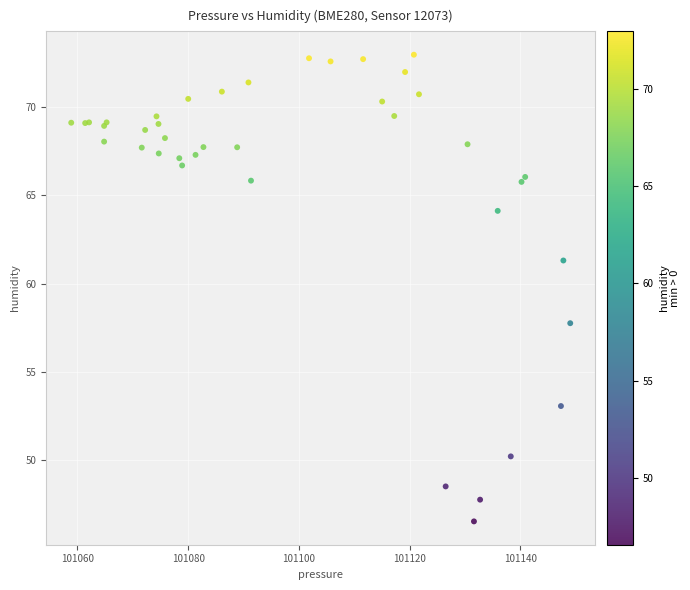

What Y value in the scatter plot is closest to 59?

57.8